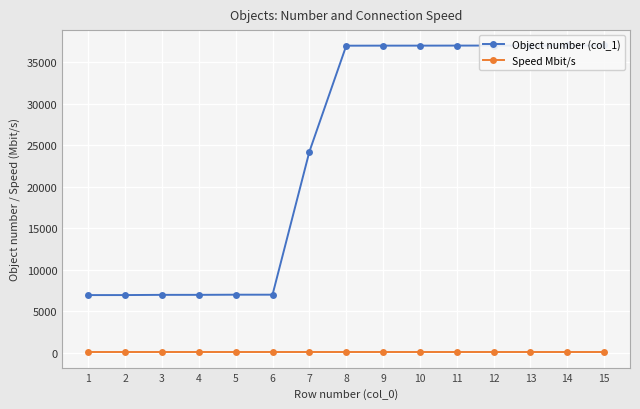

Reading left to right, extract all data points from this chart.

Object number (col_1): 6943	6944	6970	6971	6989	6990	24216	36977	36982	36983	36988	36992	36993	37001	37005
Speed Mbit/s: 50	50	50	50	50	50	50	50	50	50	50	50	50	50	50